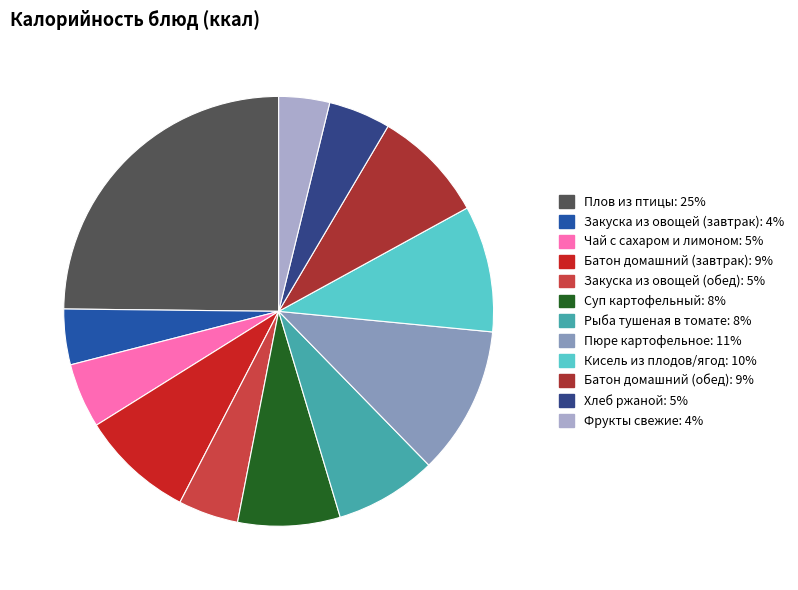

Is it true that Батон домашний (обед) is 9% of the pie?

True